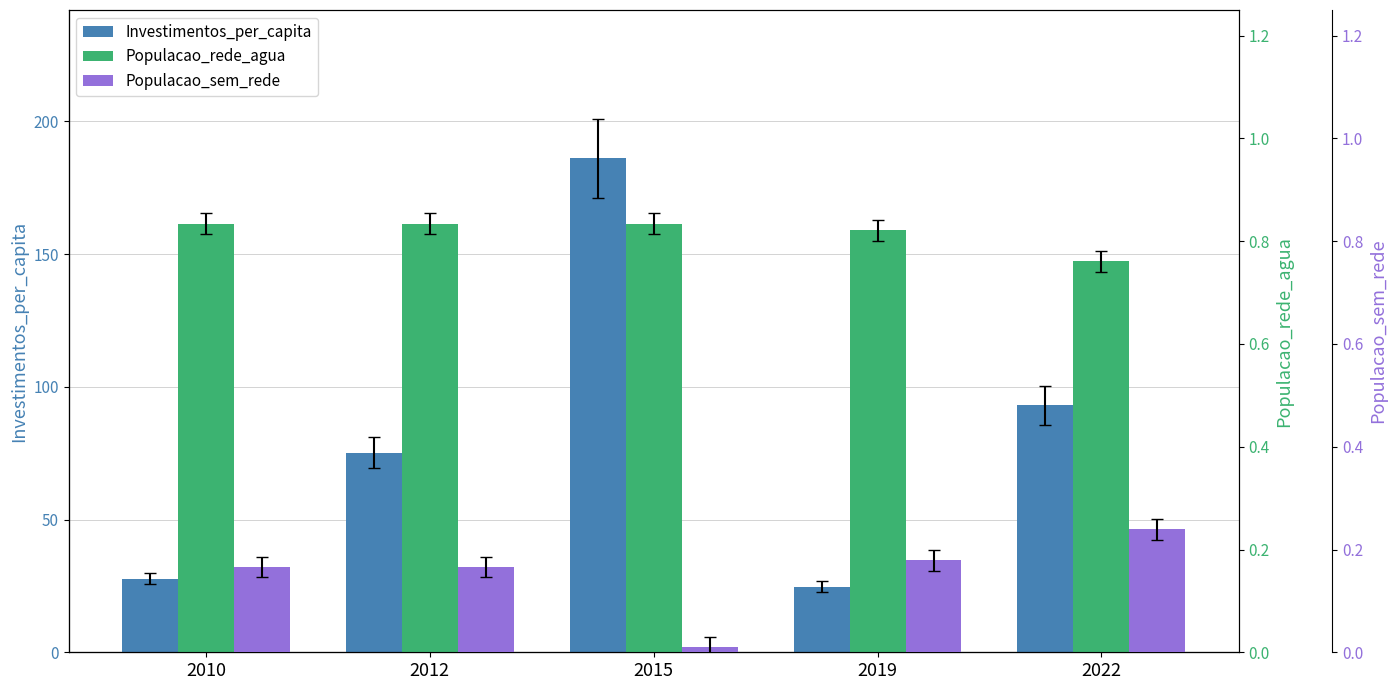

What is the value of the Investimentos_per_capita bar at the 1st from the left?

27.8